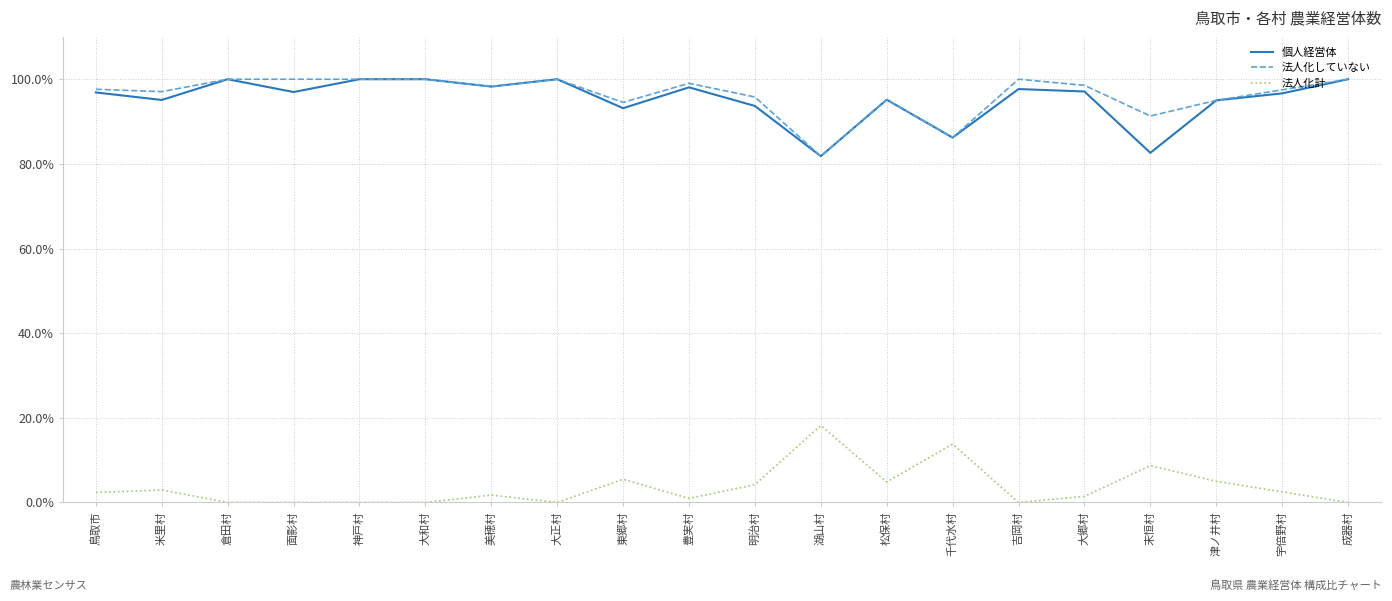

True or false: 法人化していない has a value of 131.2 at 明治村.

False